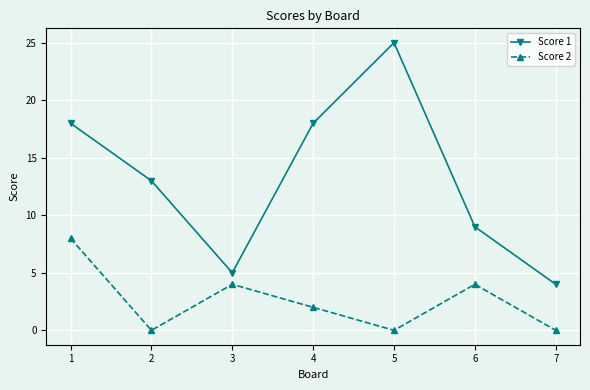

Which series has the largest total across all categories?

Score 1